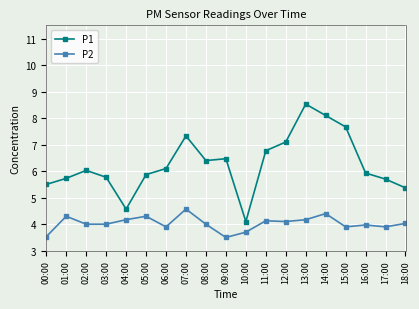

List the series in order of their peak value, highest first.

P1, P2